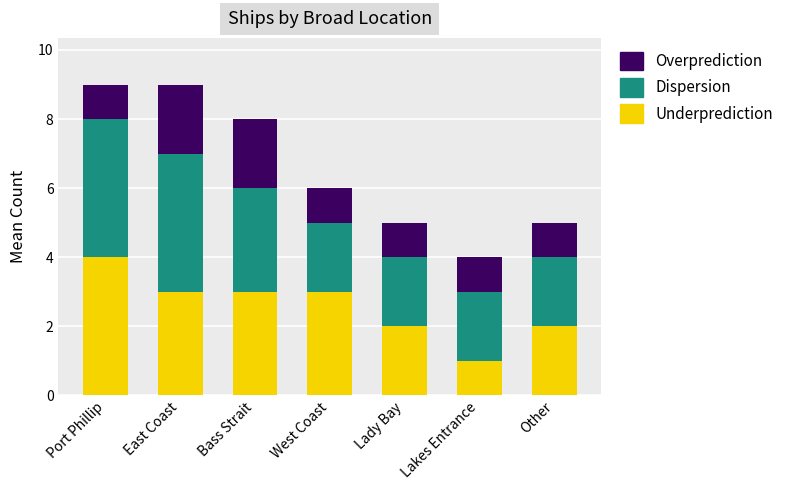

True or false: Underprediction has a value of 1 at West Coast.

False